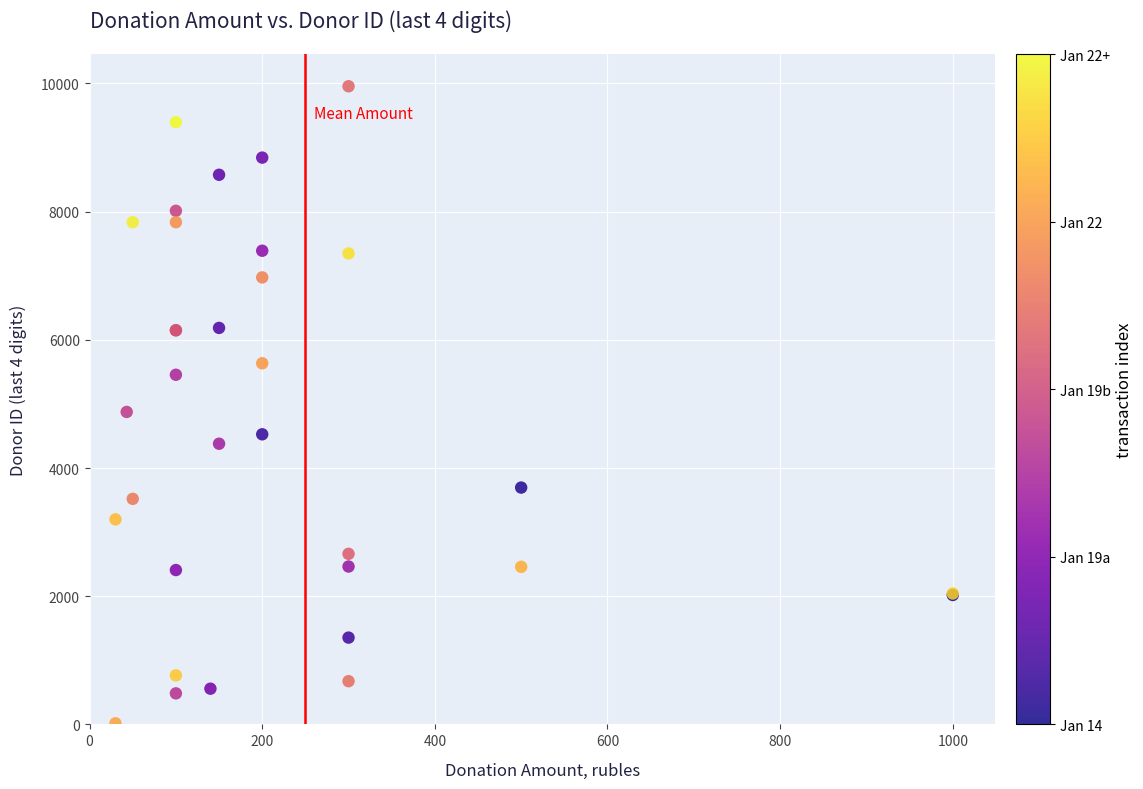

What Y value in the scatter plot is closest to 4986?

4875